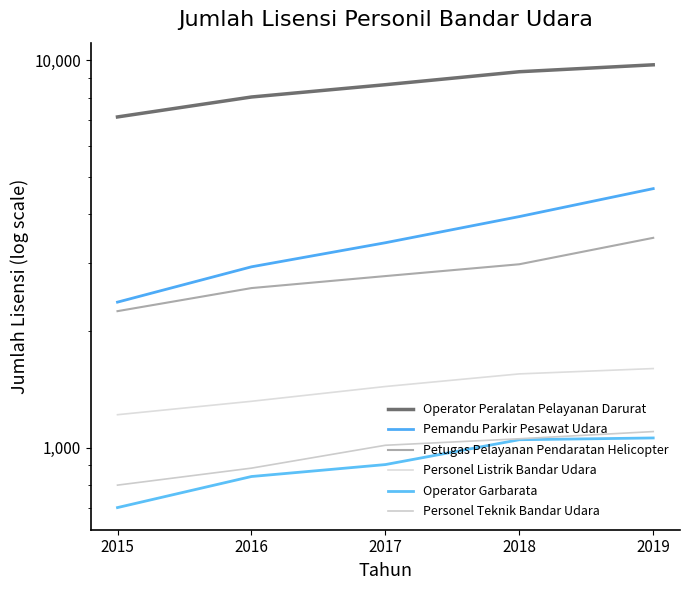

What is the difference between the highest and lowest values at 2015?

6444